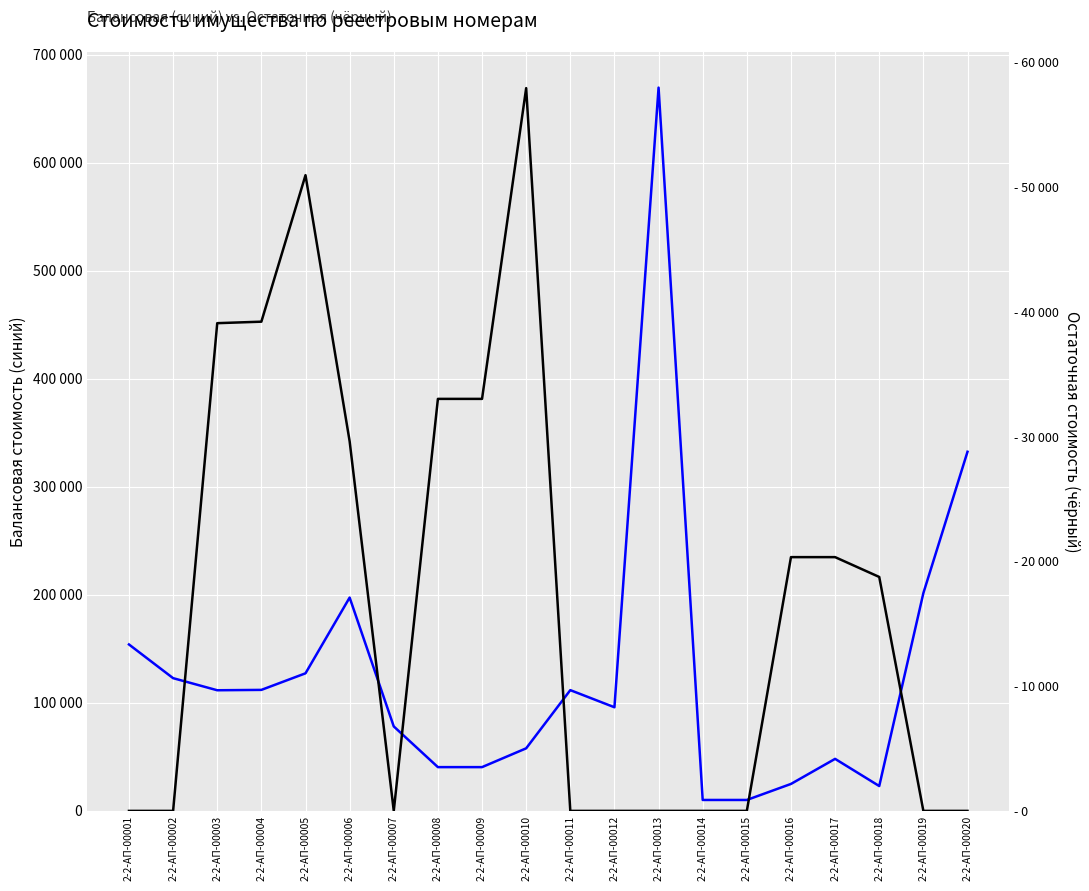

How many lines are shown in the chart?

2